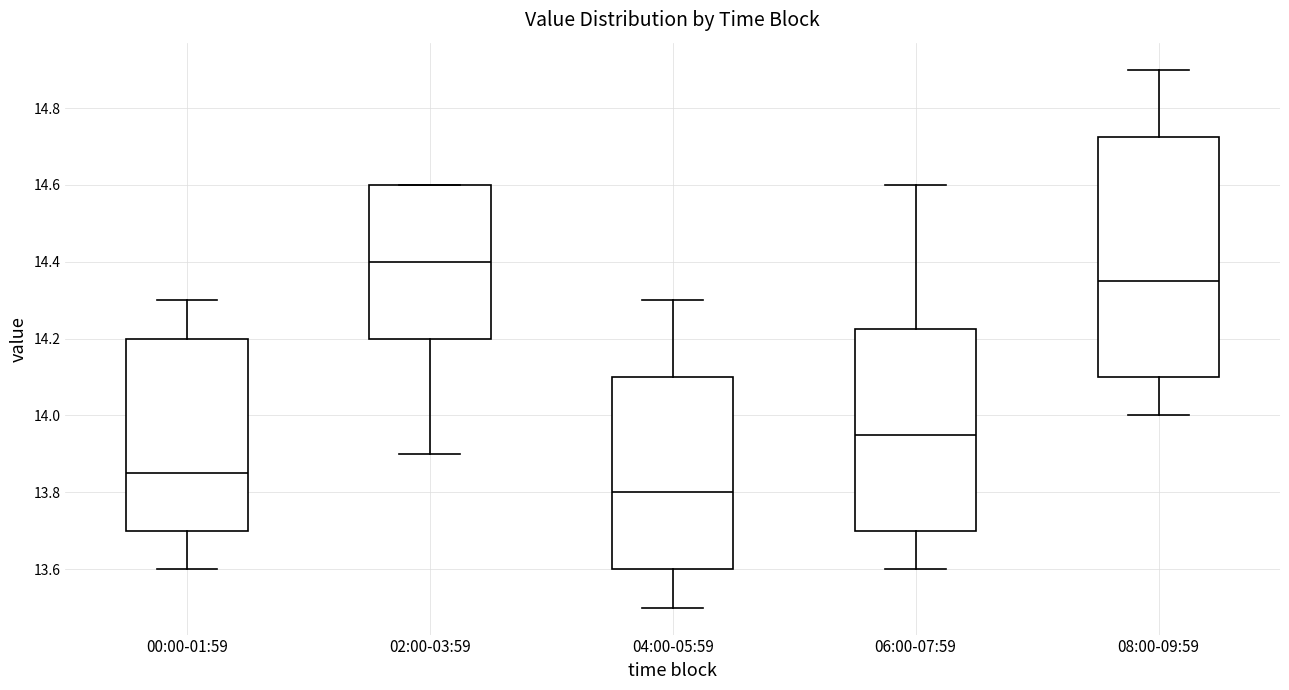

Where does the median line of the box for 02:00-03:59 sit on the y-axis? The values are not printed on the chart, so give them approximately, as read against the axis.

14.40